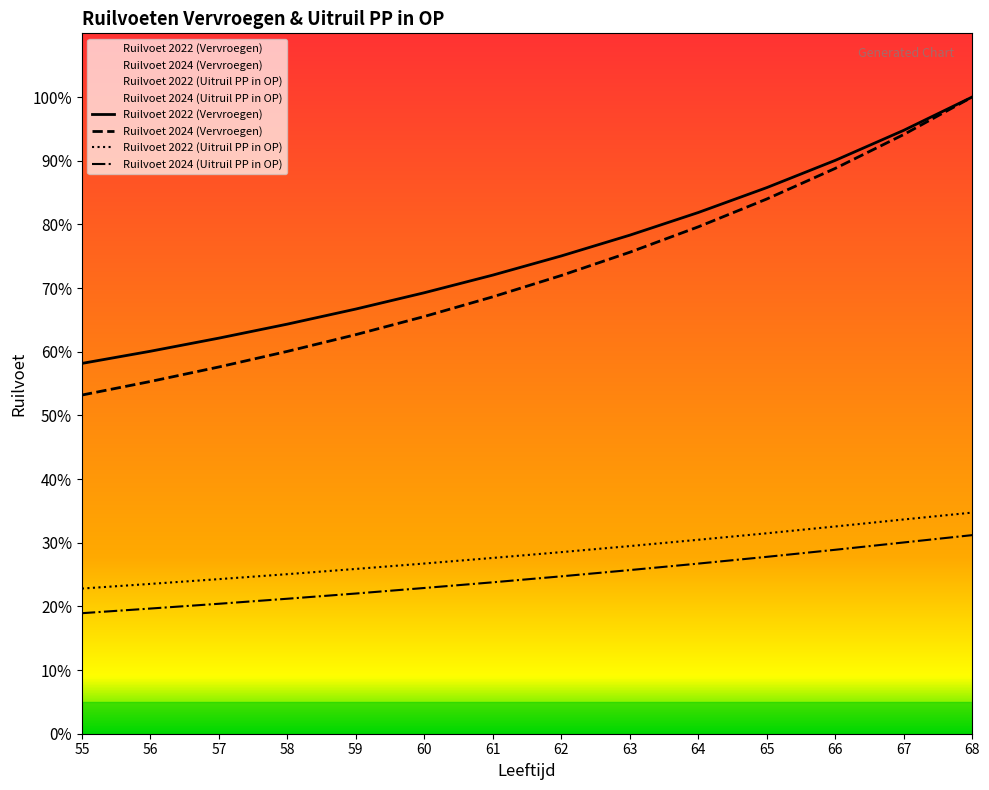

How many data points does each series have?

14